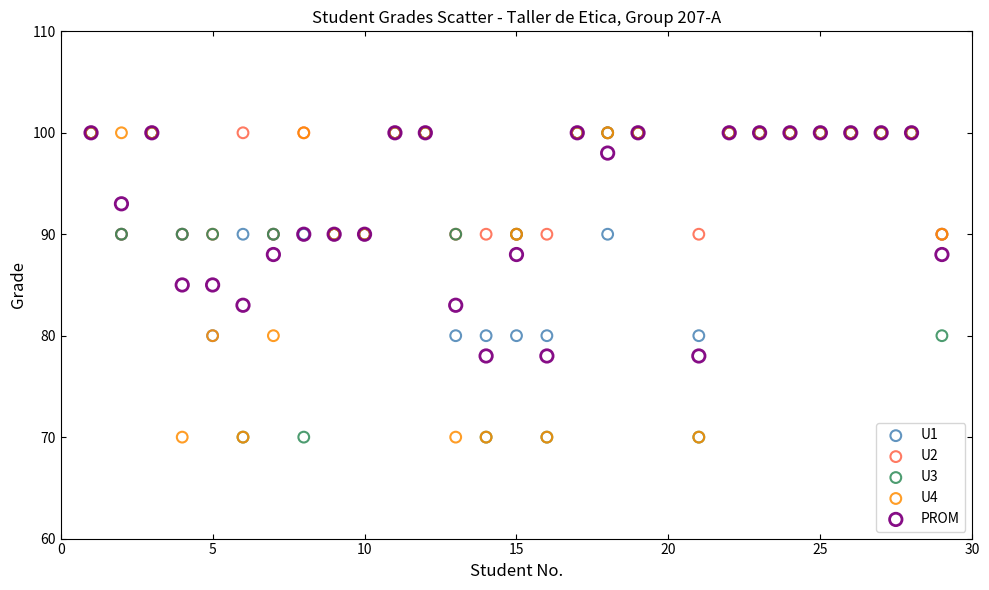

What are all the series names shown in the legend?

U1, U2, U3, U4, PROM